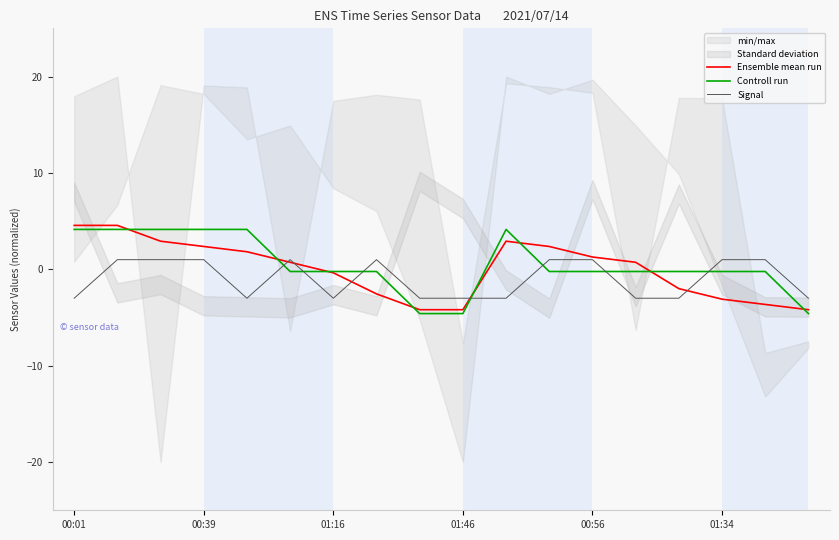

Which category has the highest value across all series?

00:01